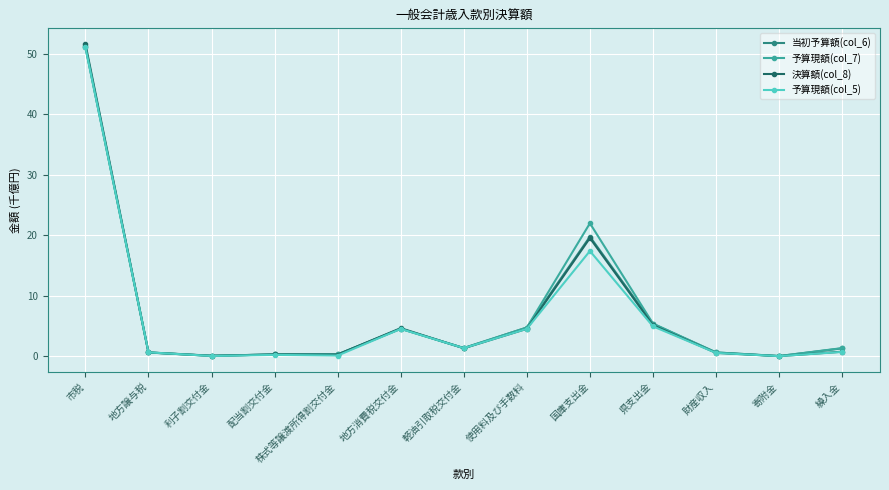

True or false: 決算額(col_8) has more than 0 interior local peaks.

True